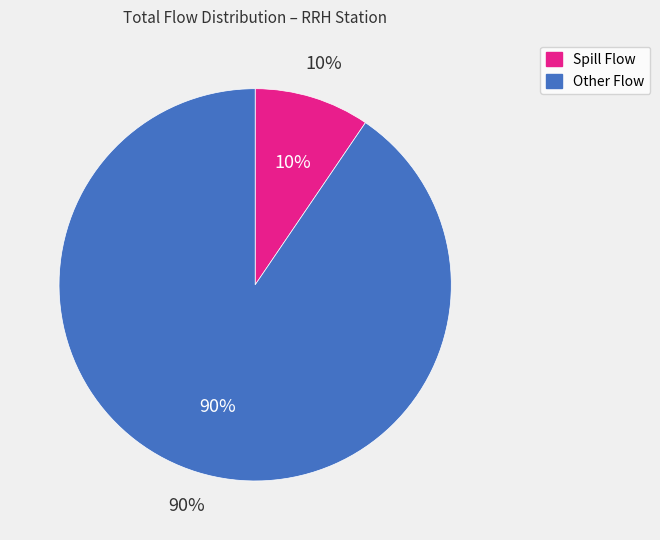

Does 11 account for over 50% of the chart?

No